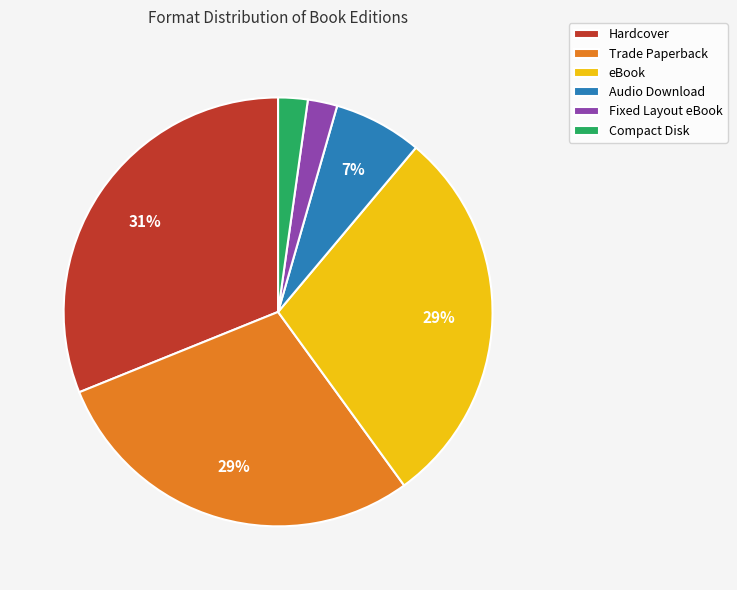

Is it true that Fixed Layout eBook is 2% of the pie?

True